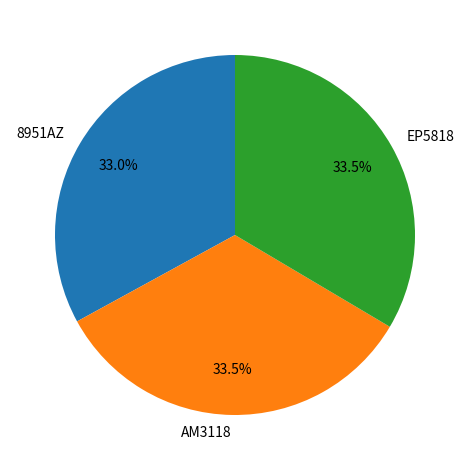

What is the smallest slice in the pie chart?

8951AZ